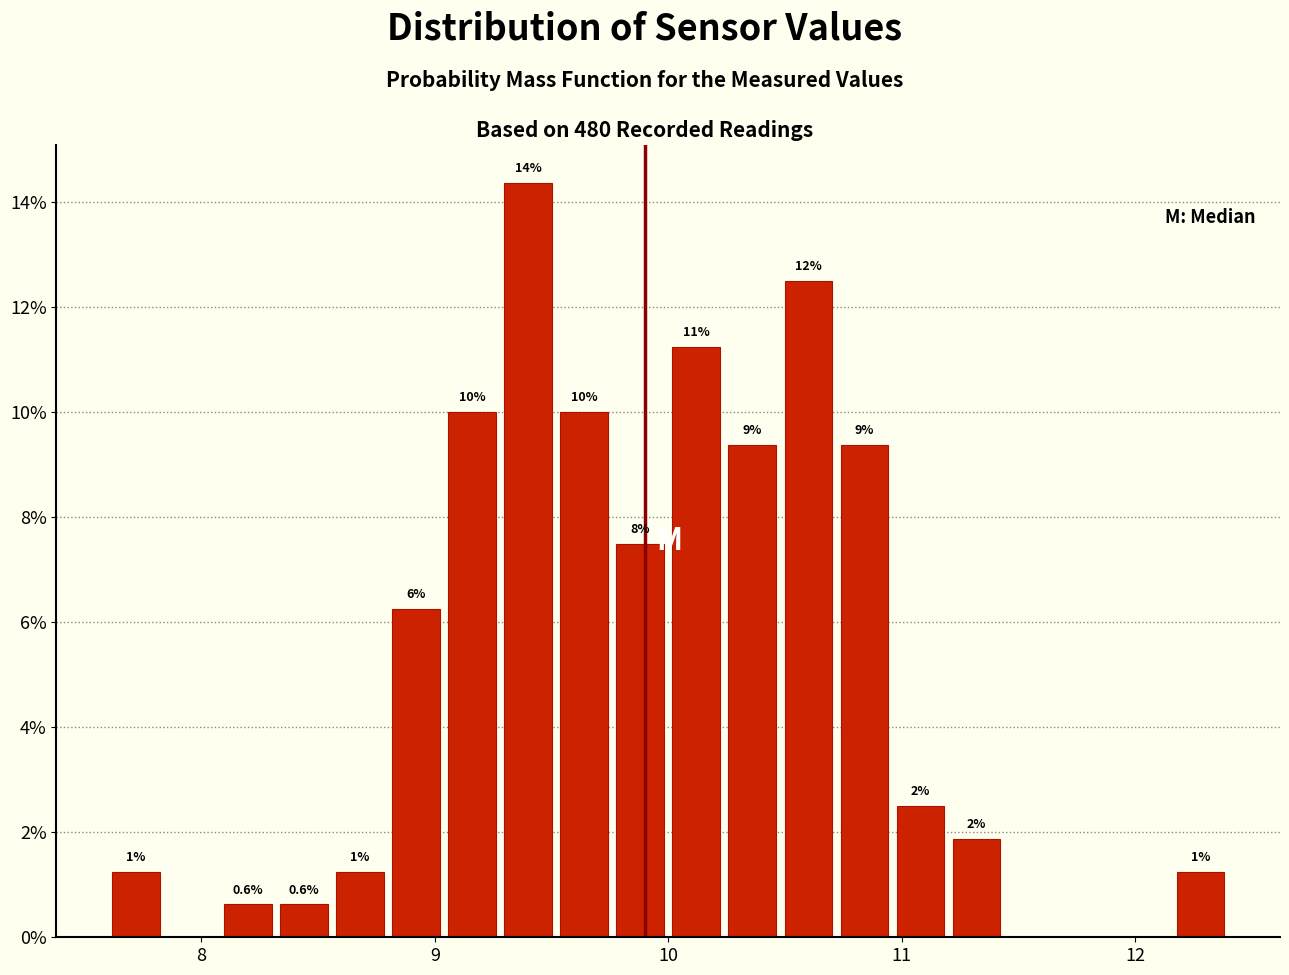

Read against the x-axis, roughly where is the centre of the tallest bar?

9.4